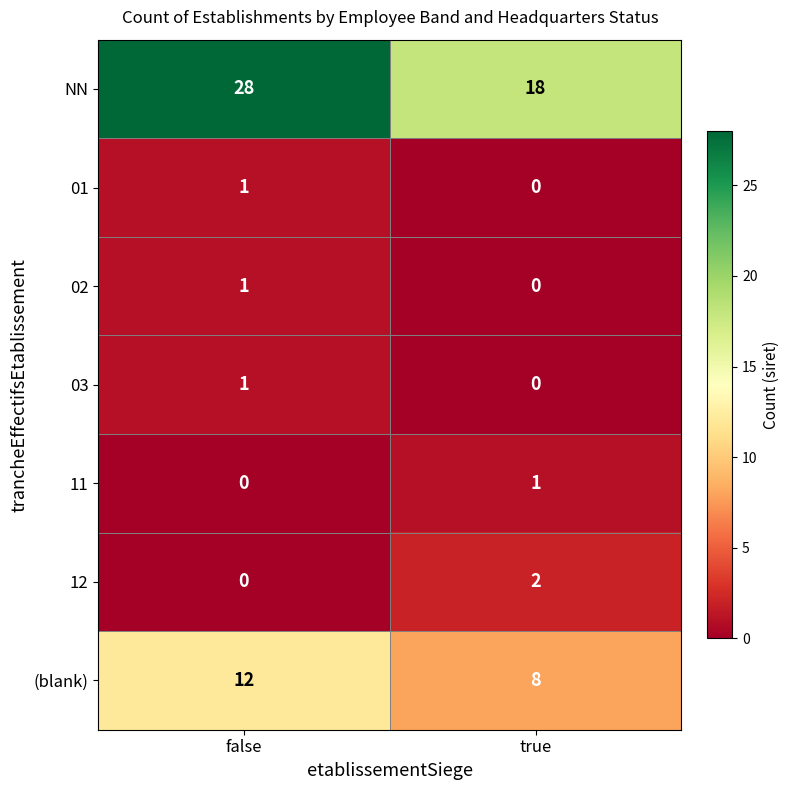

What is the total value across all series at true?

29